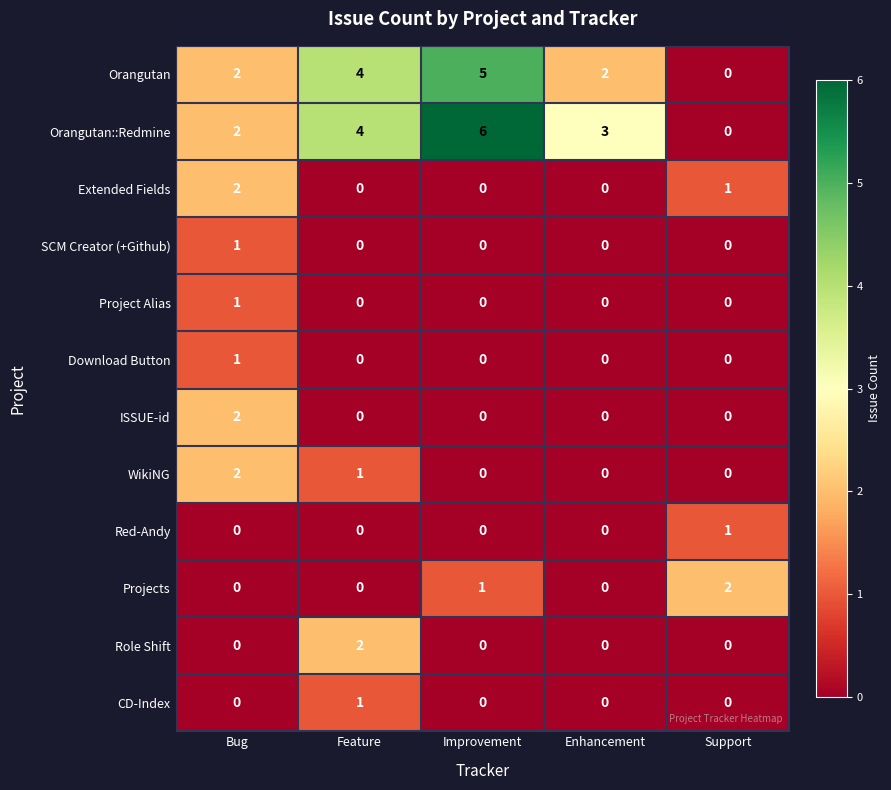

What is the spread (max minus min) of values at Enhancement?

3